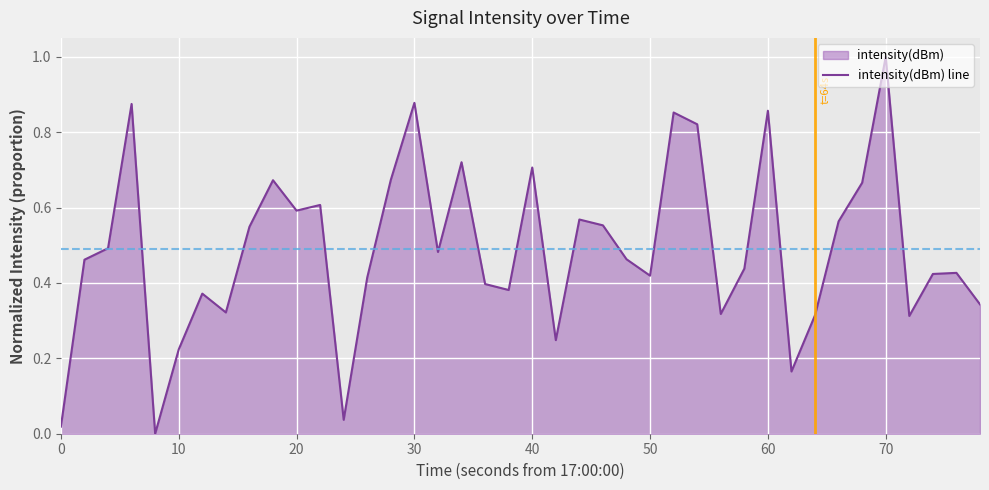

How many lines are shown in the chart?

1